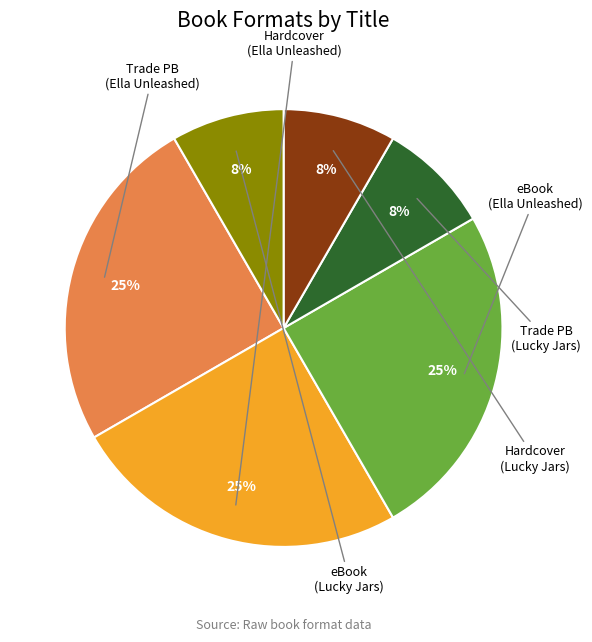

Does any single category account for the majority?

No